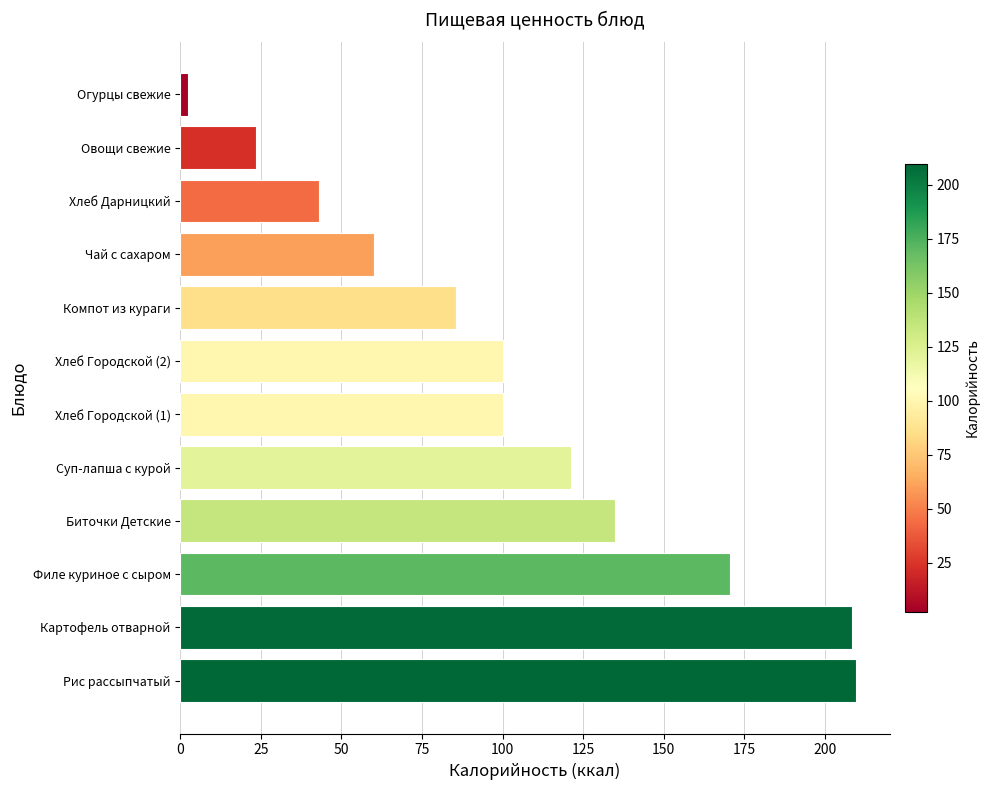

What is the sum of all values?

1259.0